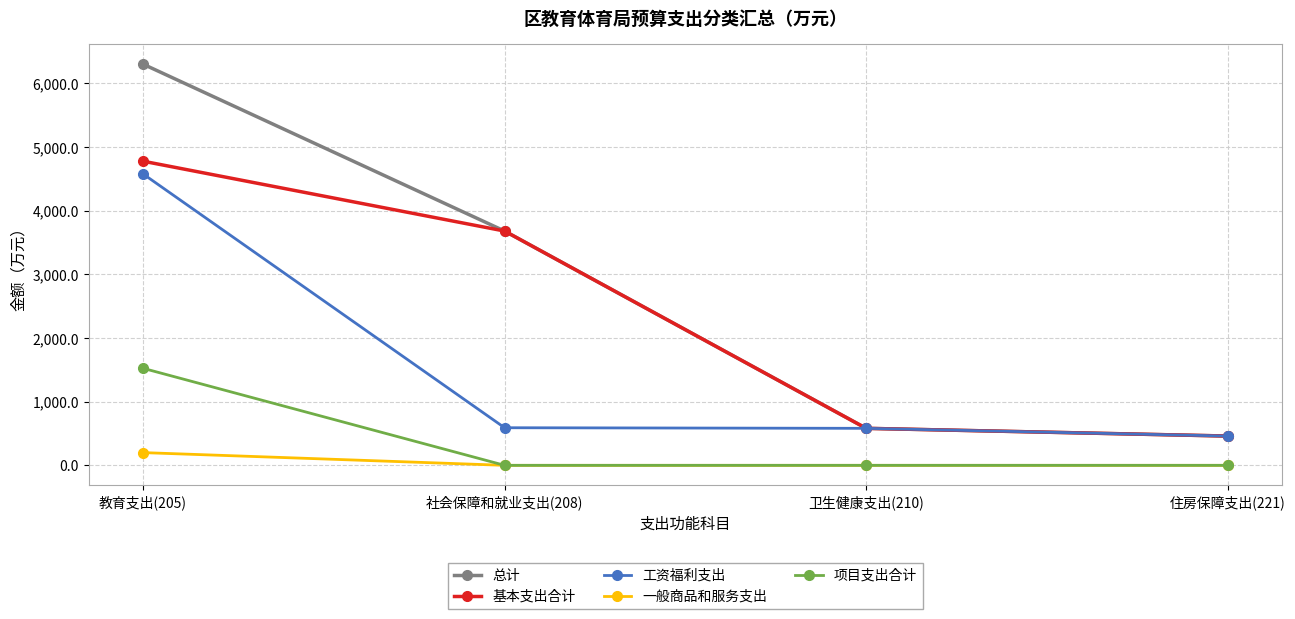

What is the maximum value for 项目支出合计?

1524.8